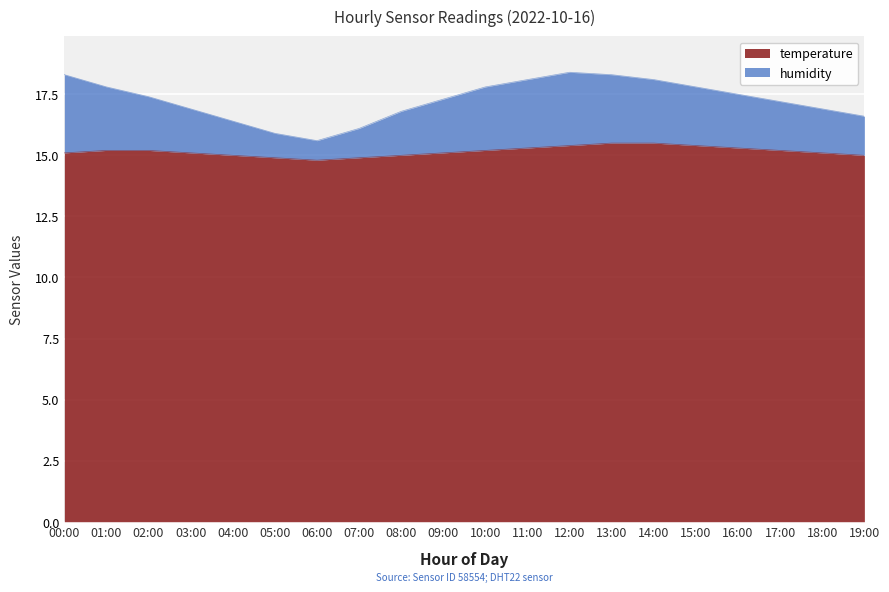

What is the total value across all series at 10:00?

17.8